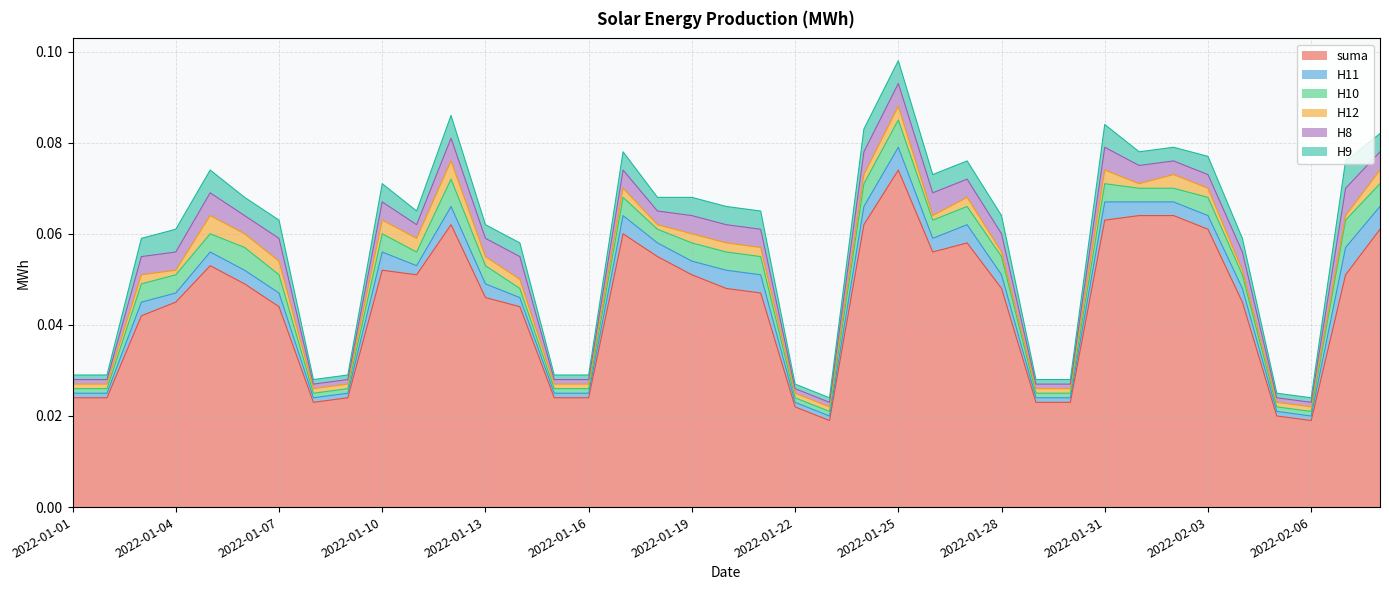

The suma series shows 0.0 at 2022-01-13. True or false?

True